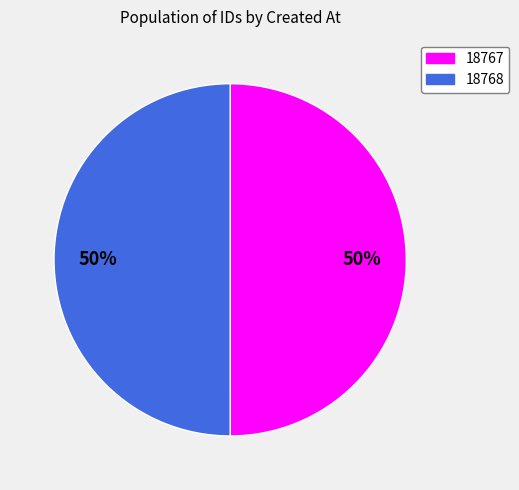

To the nearest percent, what portion does 18767 represent?

50%